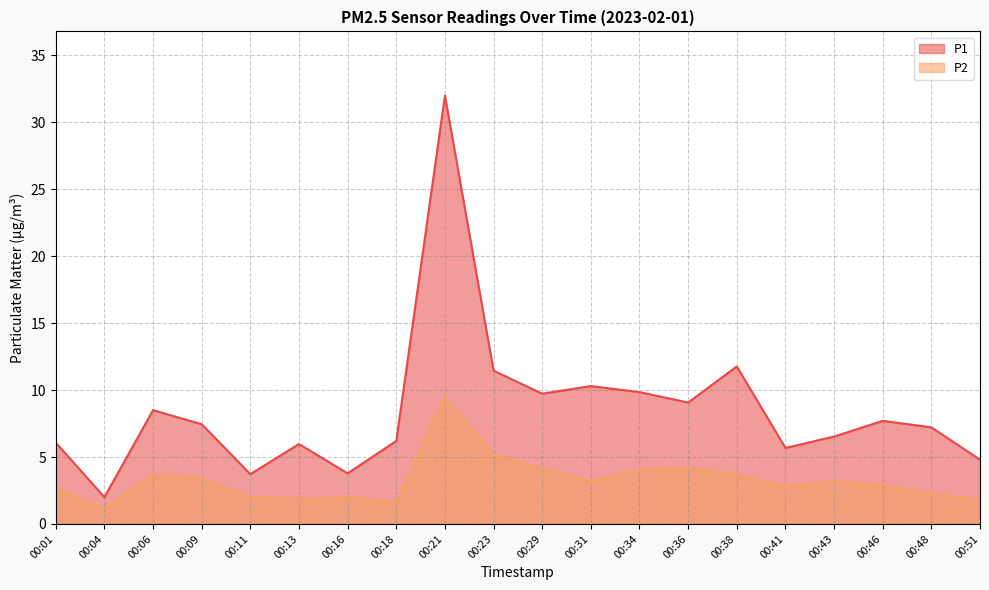

How many lines are shown in the chart?

2